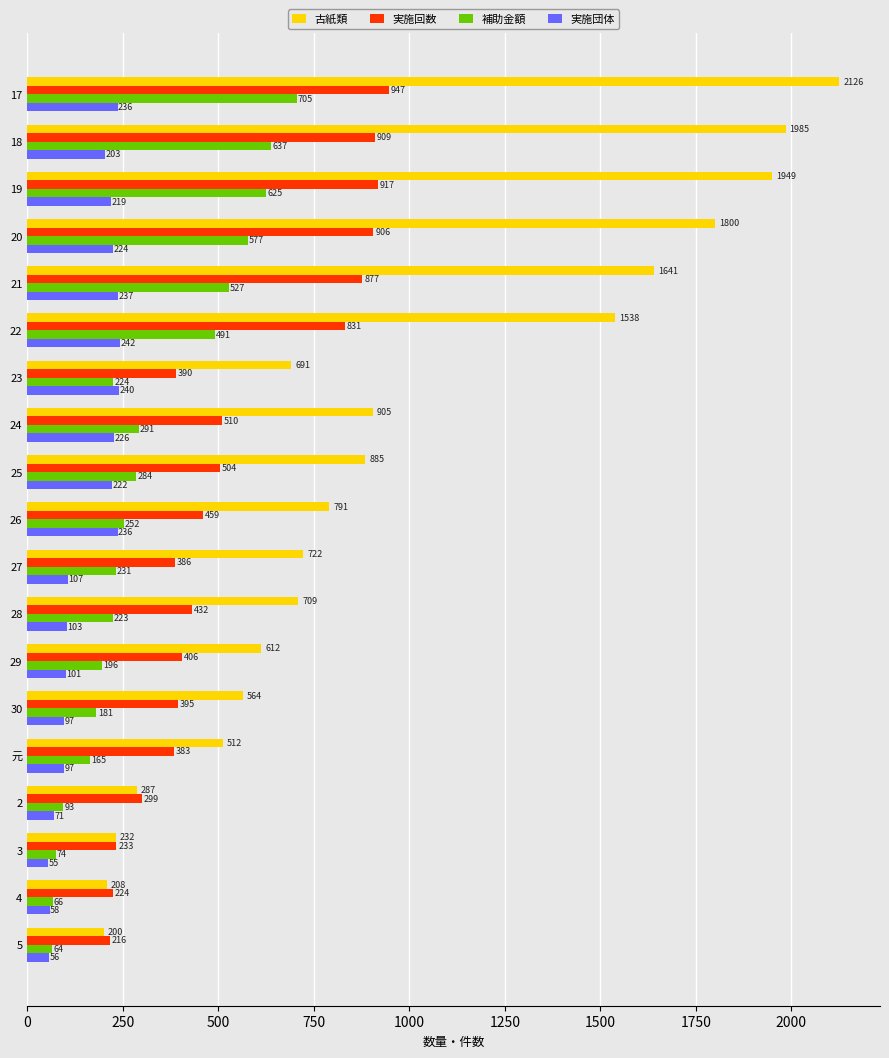

Which series has the largest range (max minus min)?

古紙類